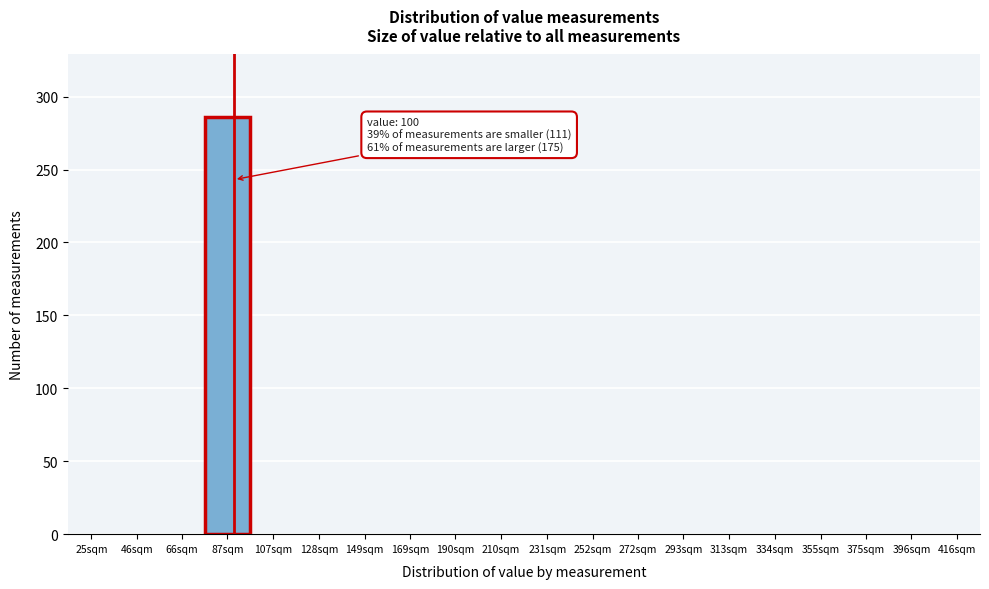

Reading left to right, list all the values displayed in this chart.

25sqm=0	46sqm=0	66sqm=0	87sqm=286	107sqm=0	128sqm=0	149sqm=0	169sqm=0	190sqm=0	210sqm=0	231sqm=0	252sqm=0	272sqm=0	293sqm=0	313sqm=0	334sqm=0	355sqm=0	375sqm=0	396sqm=0	416sqm=0